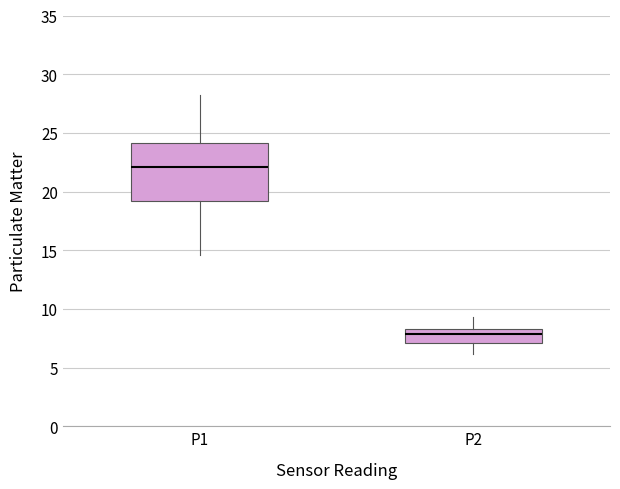

Reading left to right, read every box against the y-axis: the position of its median line, the range the box covers, and the ends of its whiskers. The values are not printed on the chart, so give them approximately, as read against the axis.

P1: median 22.0, box 19.0 to 24.0, whiskers 14.5 to 28.0
P2: median 8.0, box 7.0 to 8.5, whiskers 6.0 to 9.5